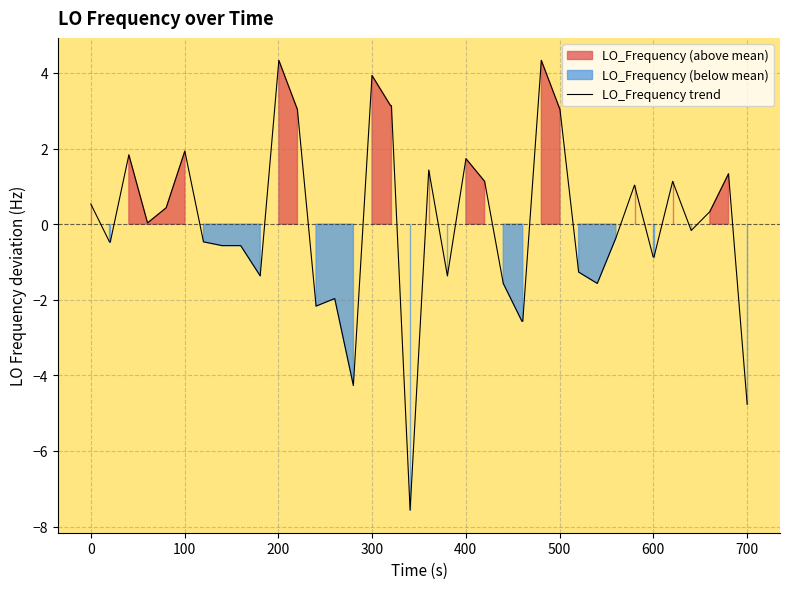

Does the chart have visible grid lines?

Yes